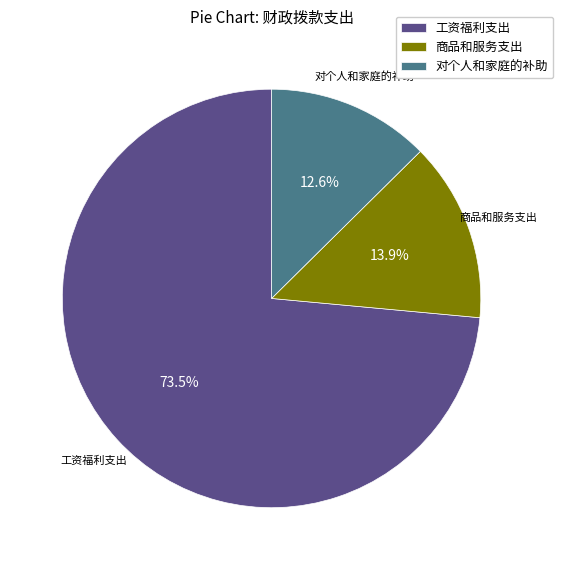

Rank the categories by value from highest to lowest.

工资福利支出, 商品和服务支出, 对个人和家庭的补助